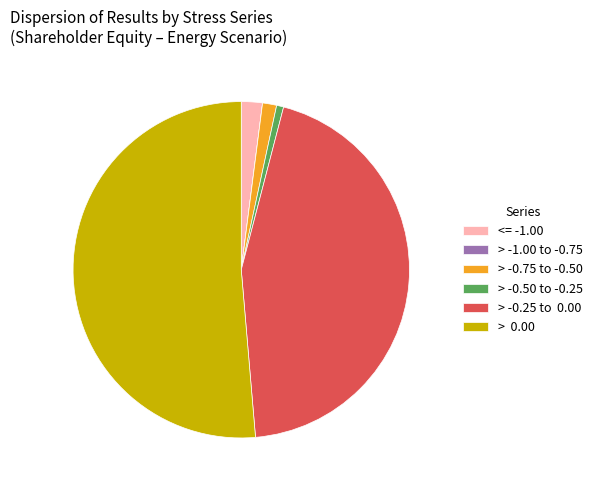

Is there a majority slice in this chart?

Yes